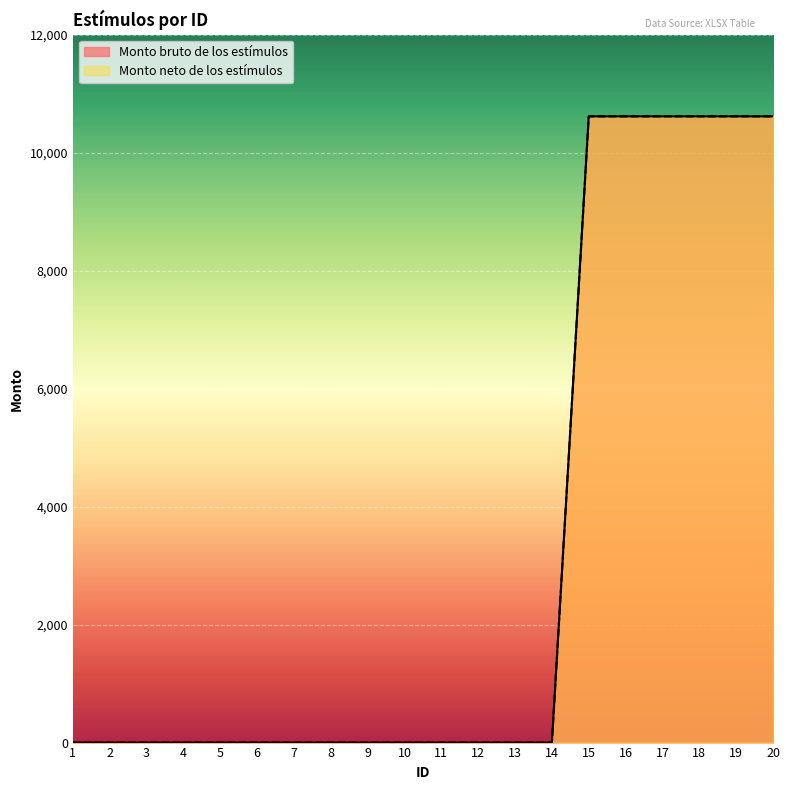

The value of Monto bruto de los estímulos at 11 is -4886. True or false?

False